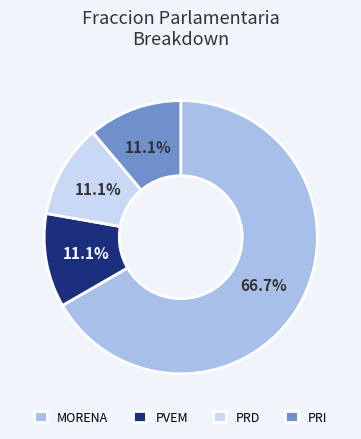

How many slices are in this pie chart?

4